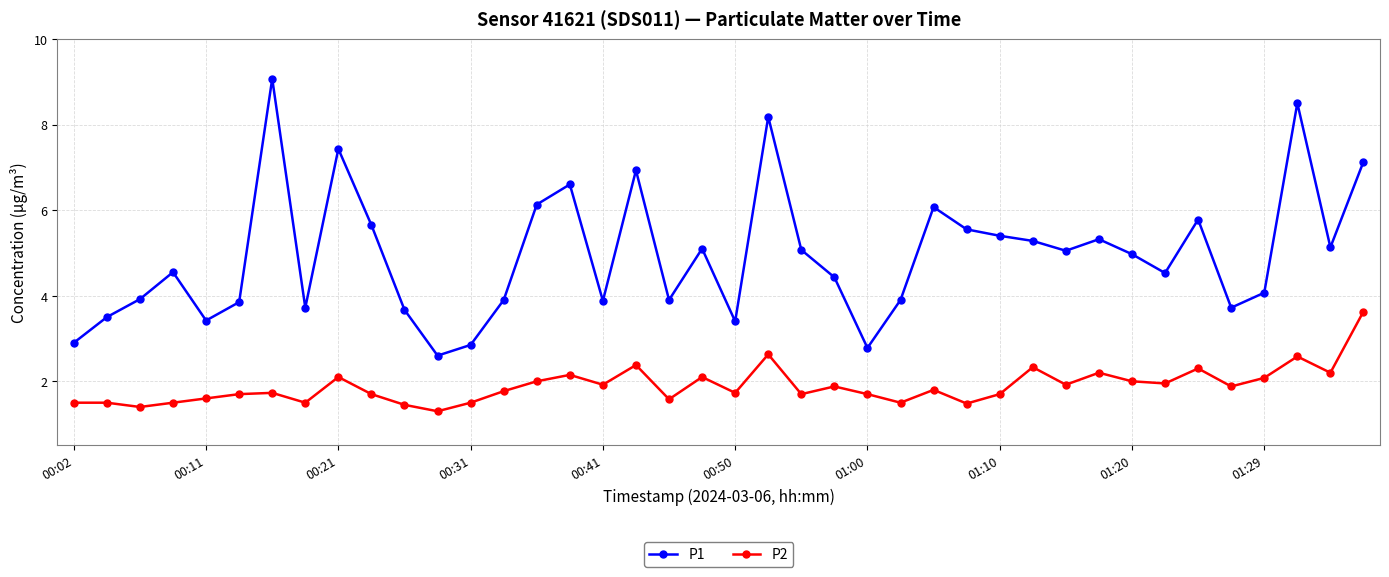

What is the sum of all P2 values?

75.6